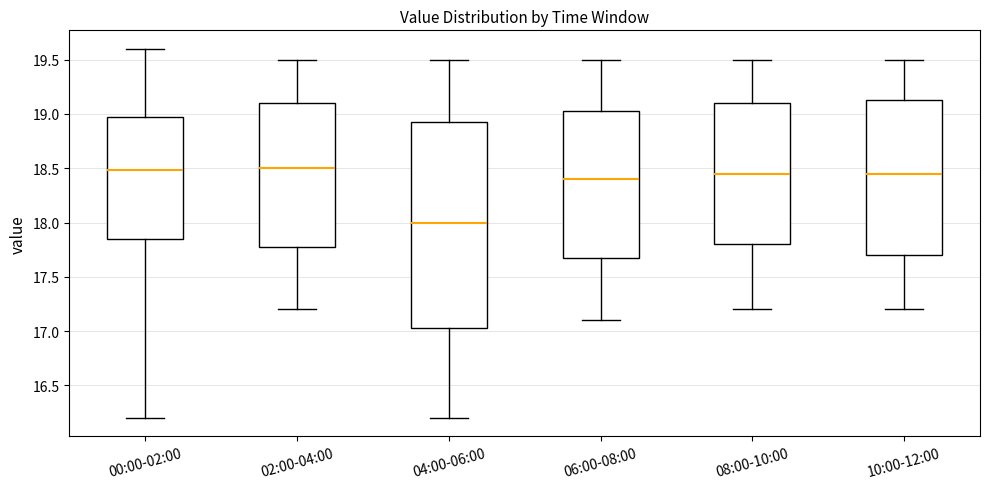

Where does the upper whisker of the box for 00:00-02:00 end on the y-axis? The values are not printed on the chart, so give them approximately, as read against the axis.

19.60